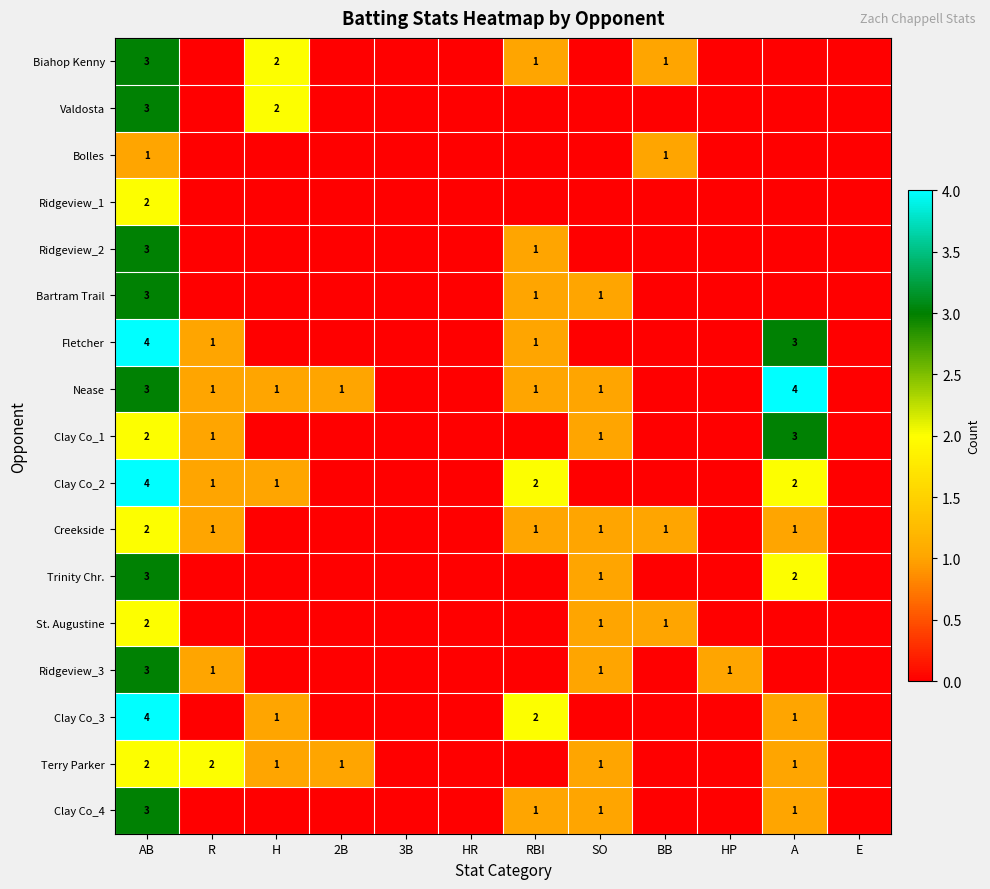

Is it true that Clay Co_1 equals 2 at SO?

False